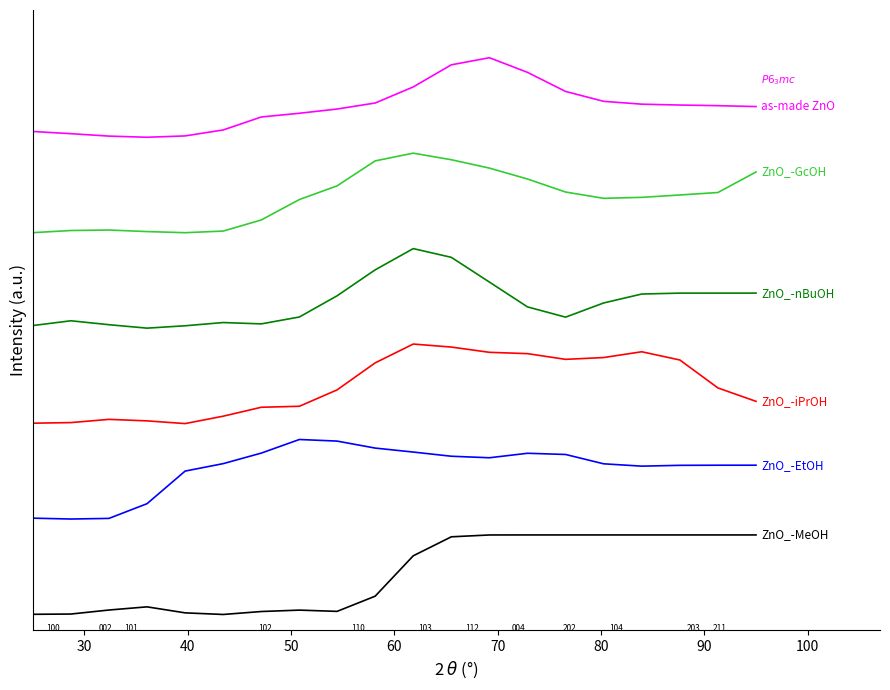

Does the chart display data point markers on the line(s)?

No